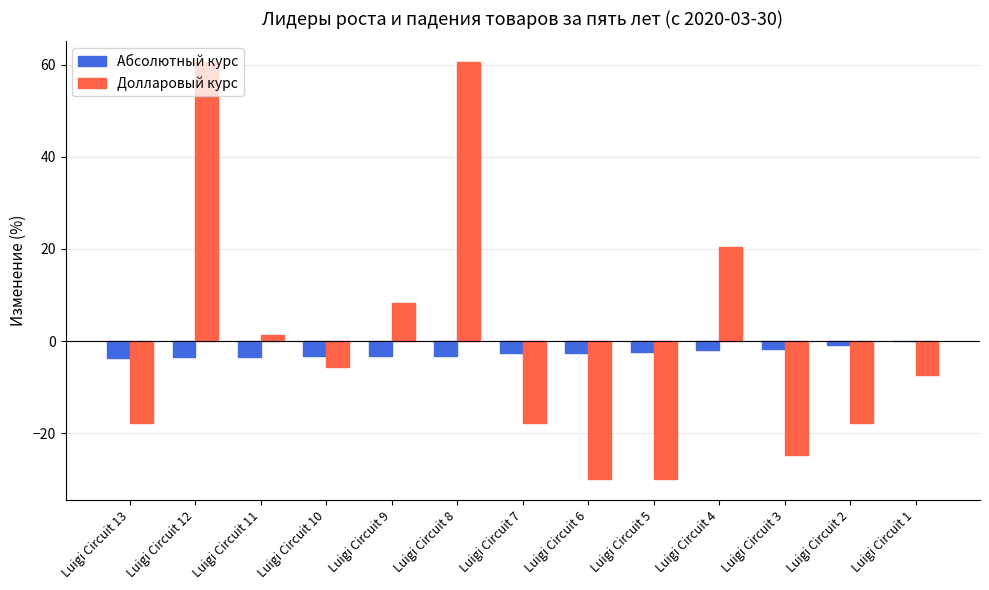

Which series has the largest range (max minus min)?

Долларовый курс